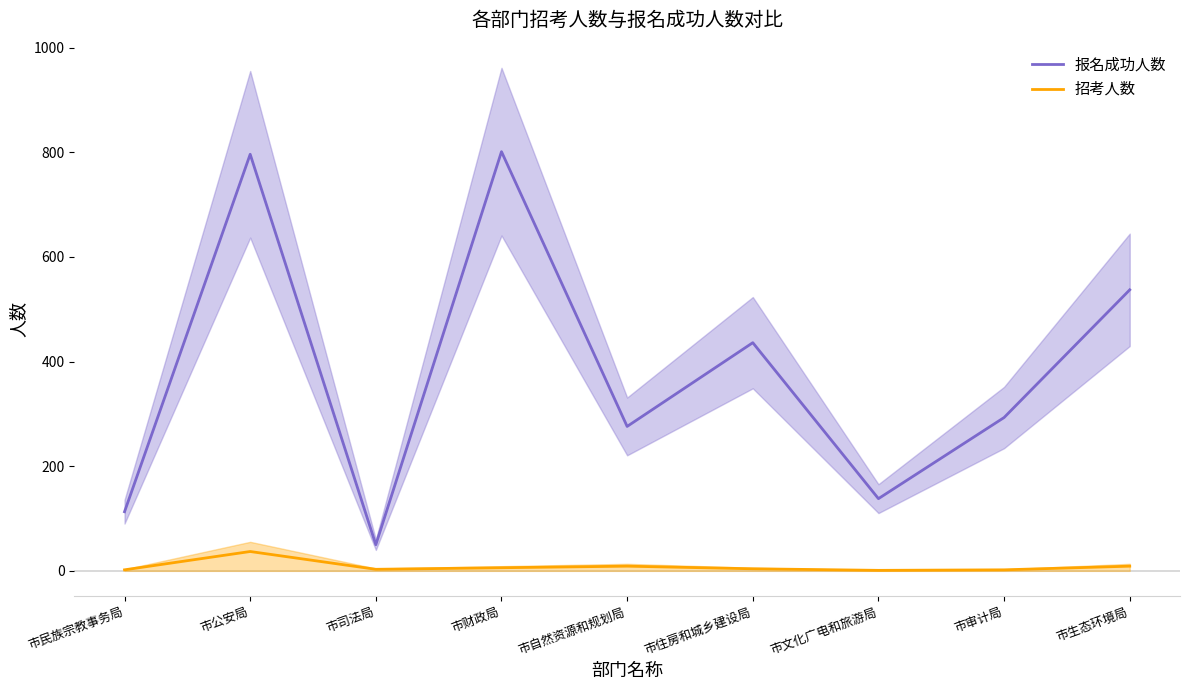

Is it true that 招考人数 equals 9 at 市自然资源和规划局?

True